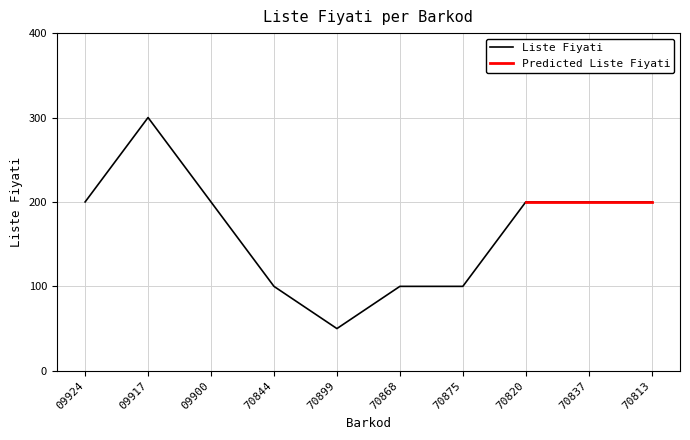

The value of Liste Fiyati at 70899 is 66. True or false?

False